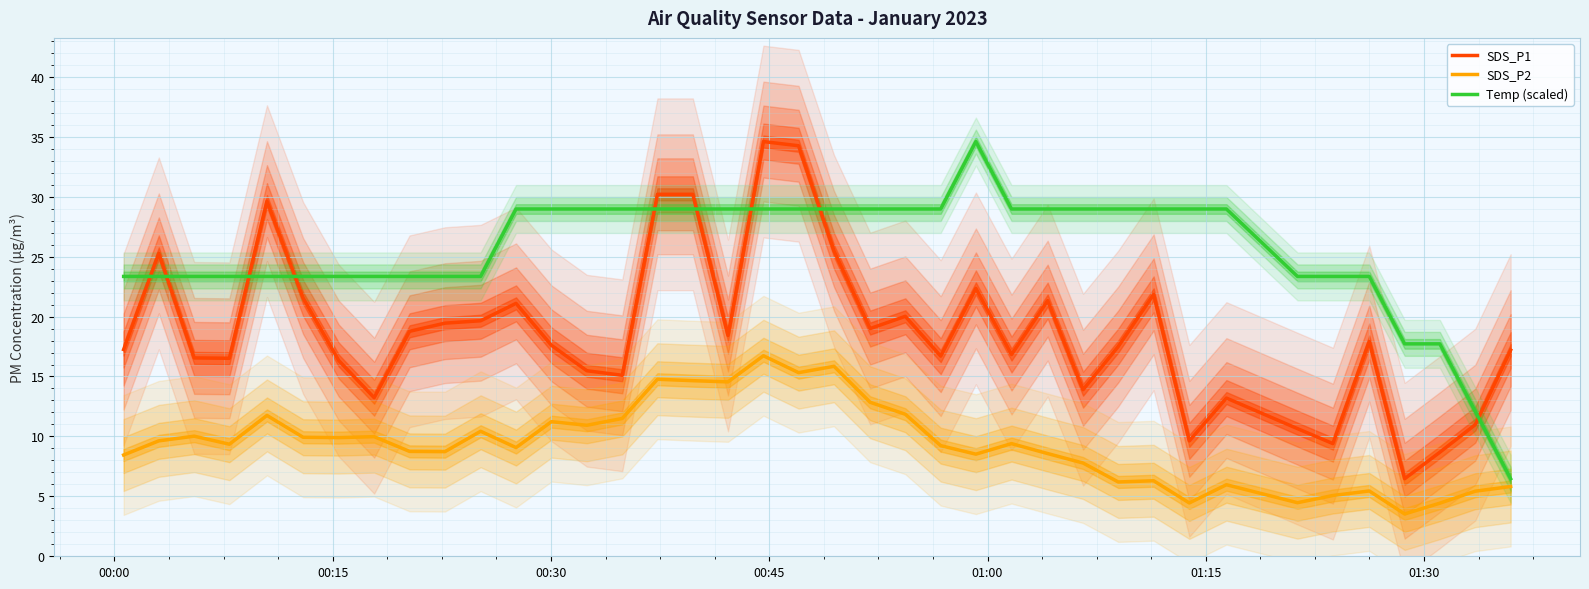

What is the highest value of the Temp (scaled) series?

34.6